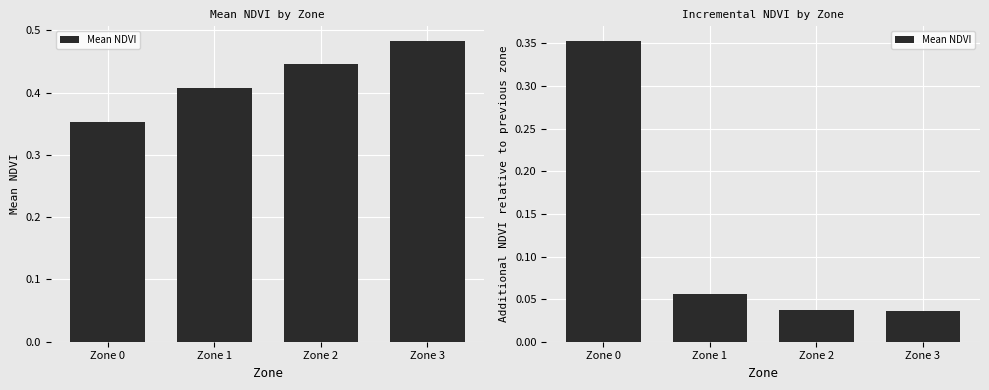

Rank the categories by value from lowest to highest.

Zone 3, Zone 2, Zone 1, Zone 0